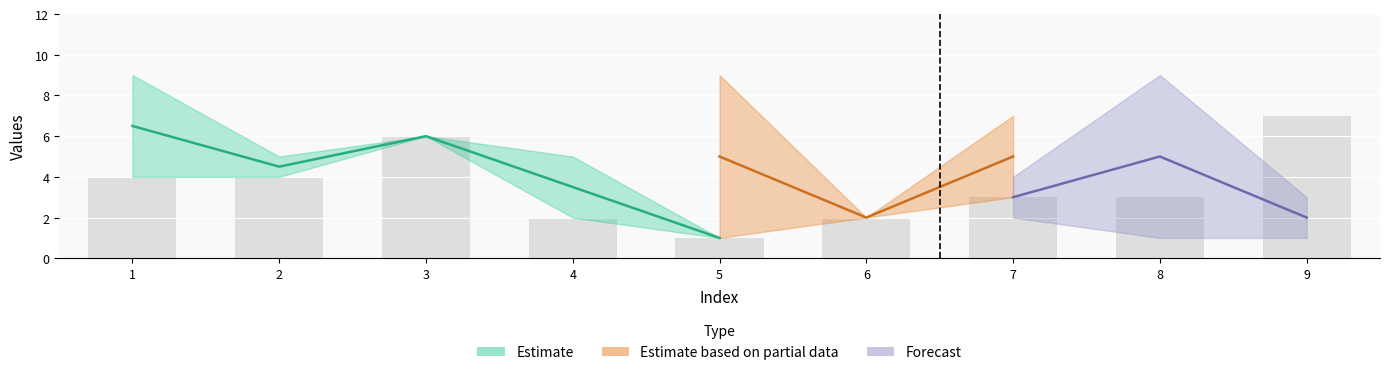

What is the spread (max minus min) of values at 7?

5